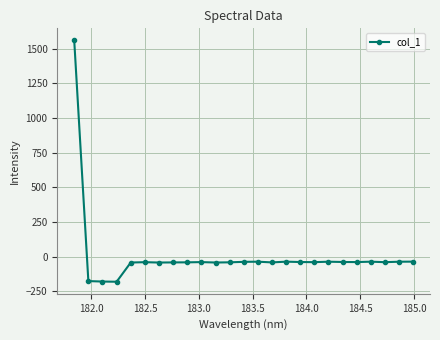

What is the minimum value shown in the chart?

-181.9